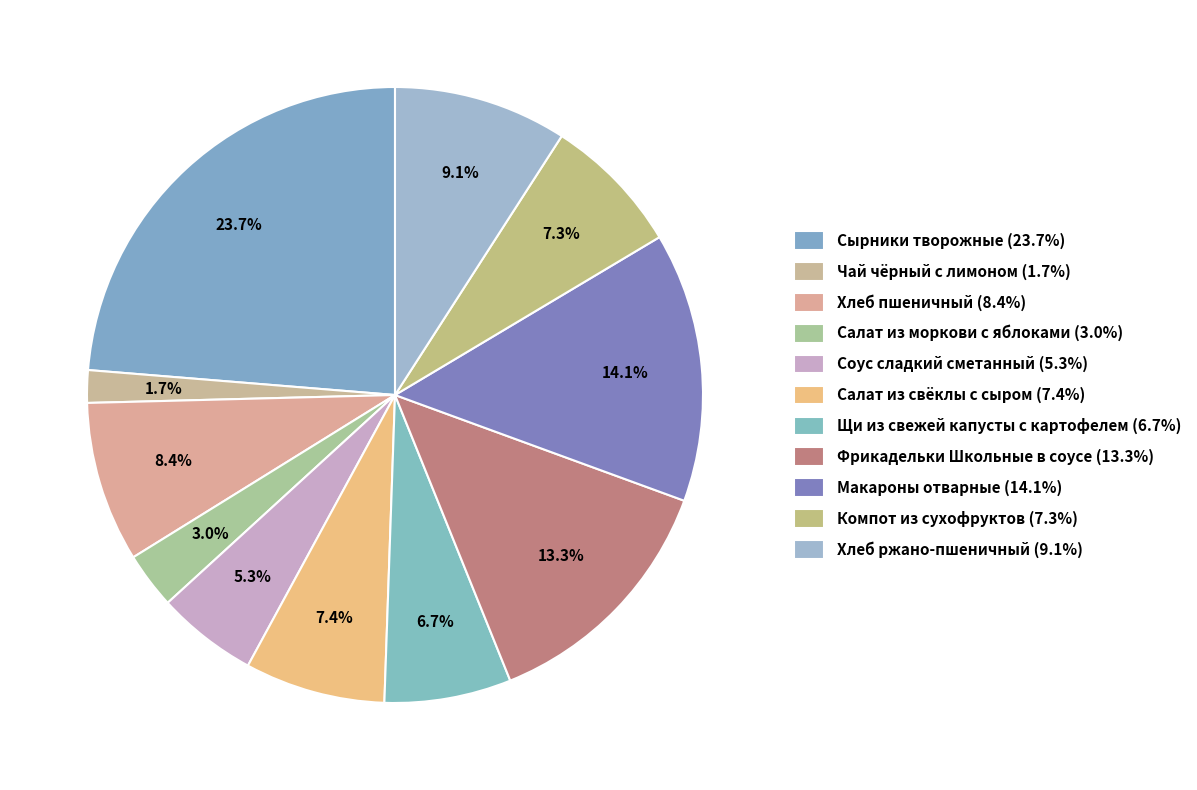

Which has a higher value, Щи из свежей капусты с картофелем or Компот из сухофруктов?

Компот из сухофруктов